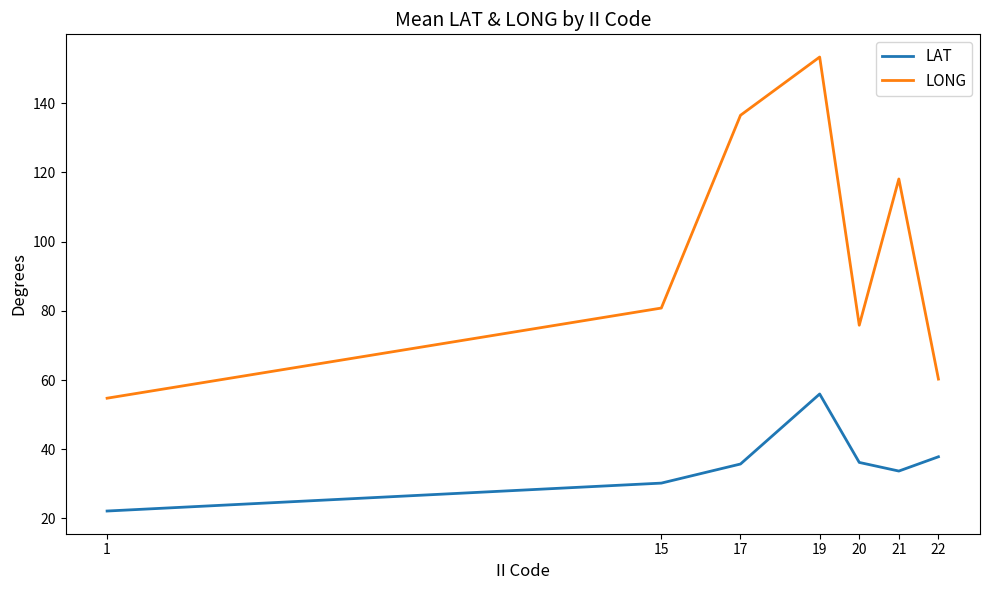

What is the sum of the LAT values at 22 and 17?

73.6